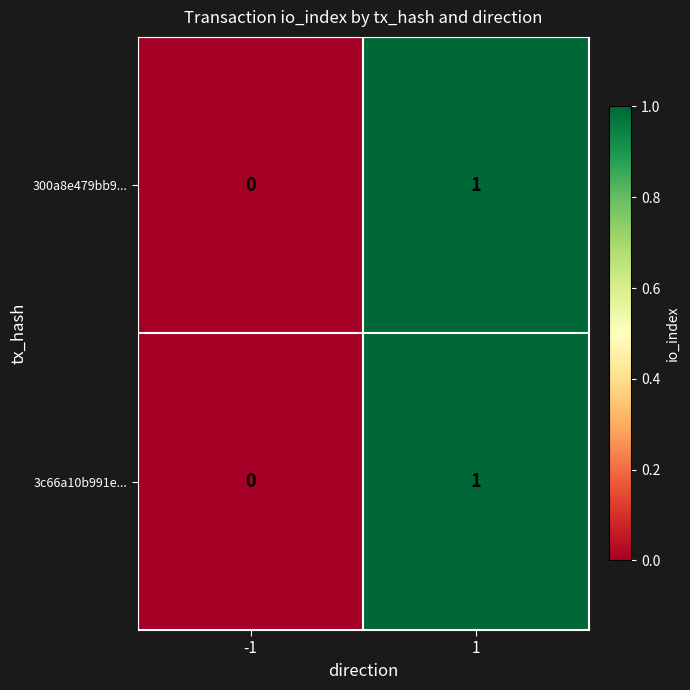

How many series are shown in this chart?

2